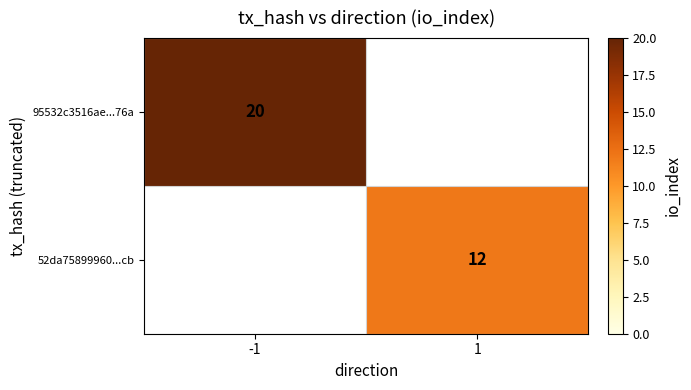

The value of 52da75899960...cb at 1 is 2. True or false?

False